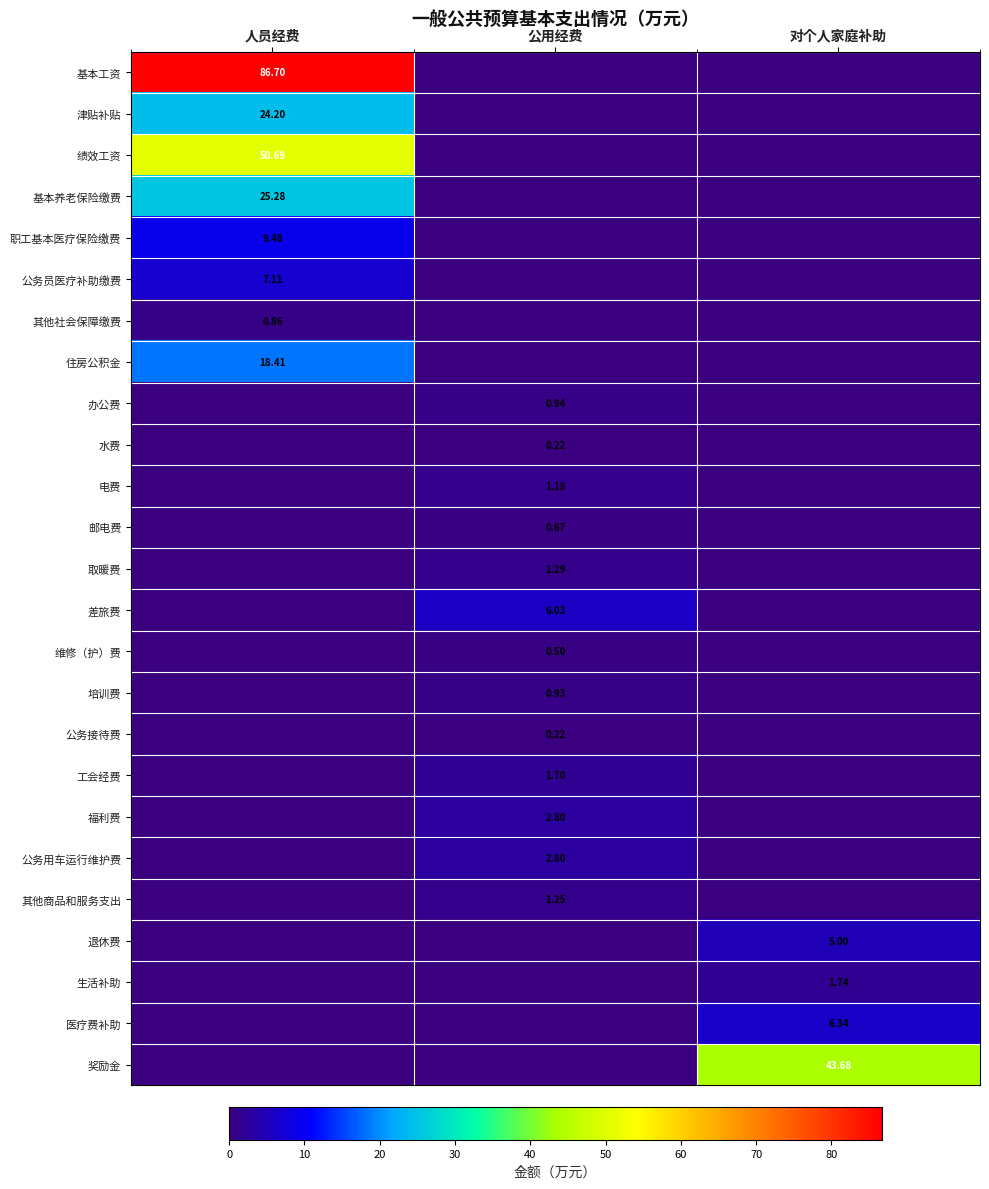

Read the 医疗费补助 value at 对个人家庭补助.

6.3